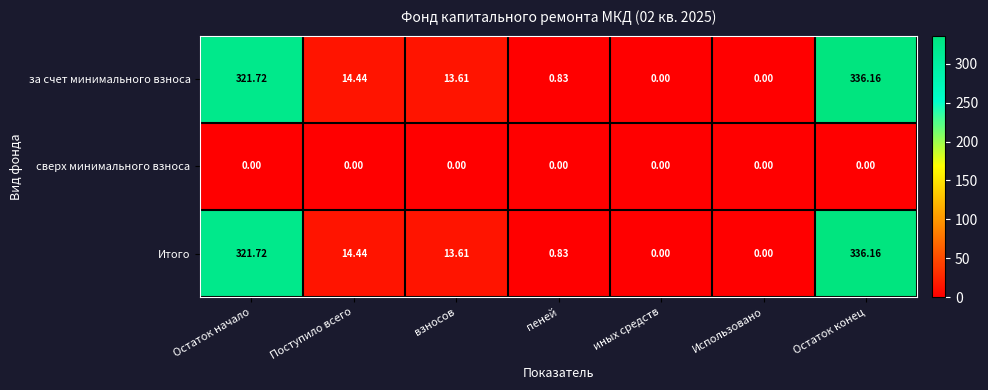

Is the value of за счет минимального взноса at Остаток конец greater than the value of сверх минимального взноса at иных средств?

Yes